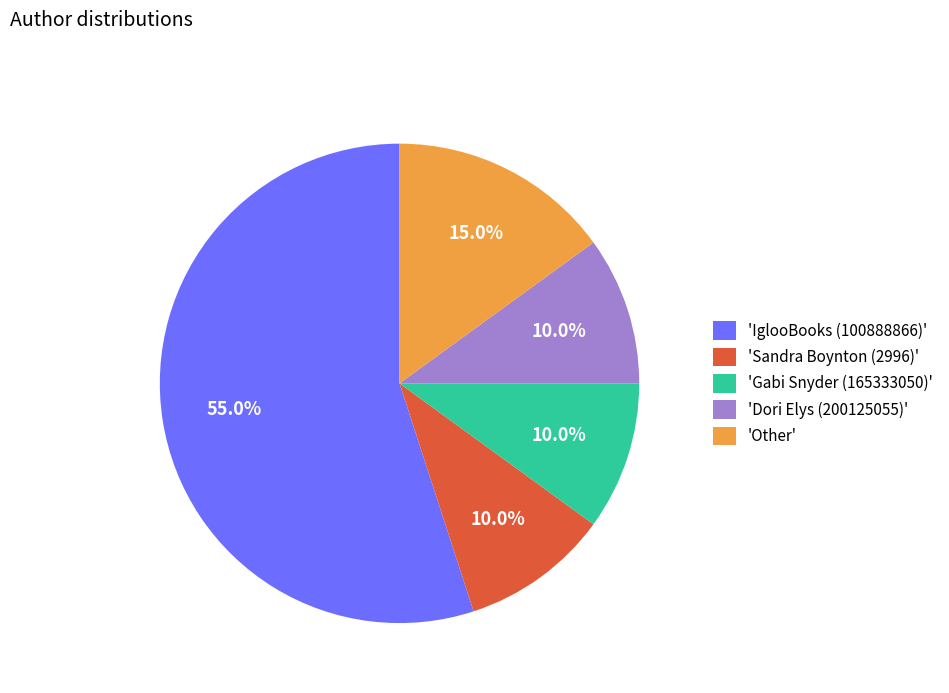

Combined, do 'Gabi Snyder (165333050)' and 'Other' account for over 50%?

No